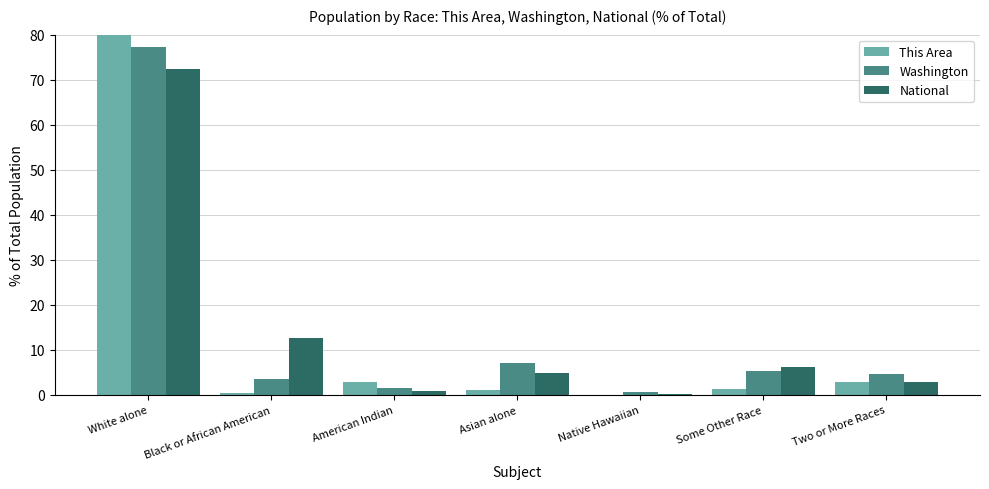

The Washington series shows 1.0 at American Indian. True or false?

False